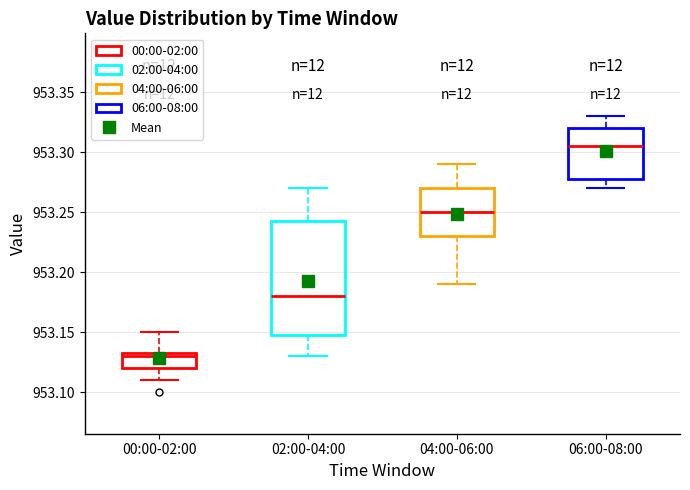

Which box is the tallest, from its lower edge to its upper edge?

02:00-04:00